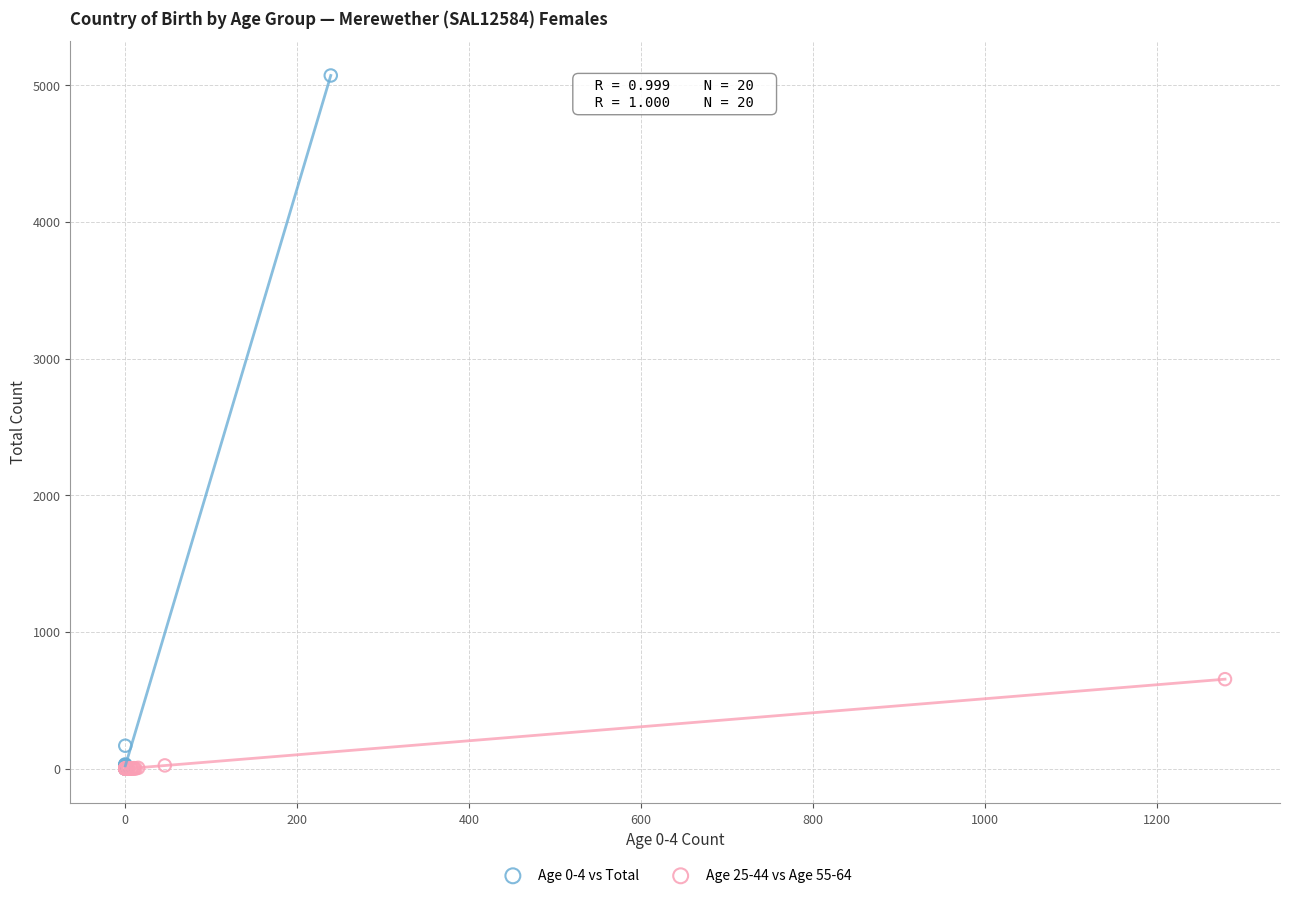

Which series has the largest Y range (max minus min)?

Age 0-4 vs Total